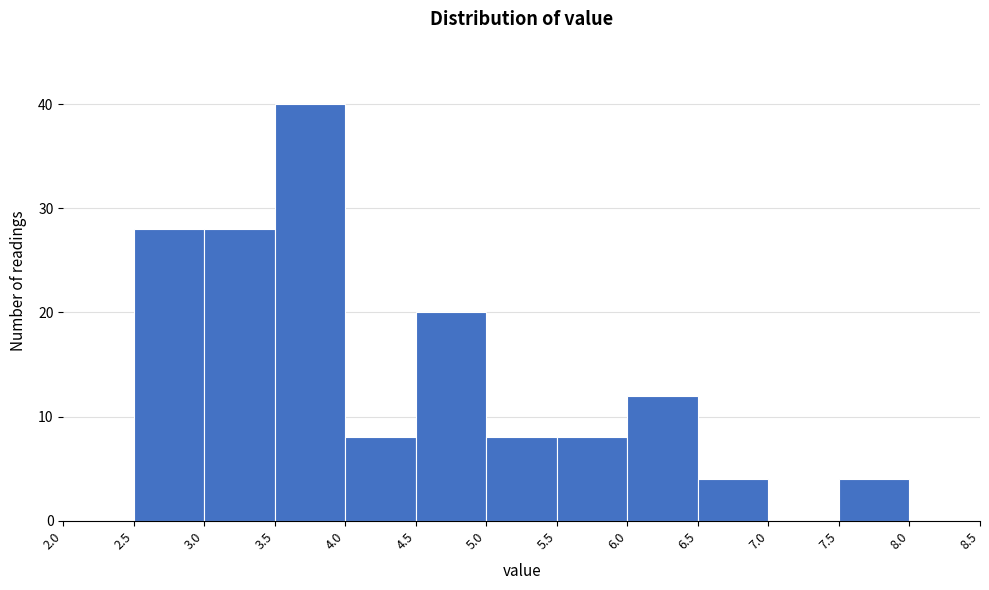

How tall is the bar that spans 7.5 to 8.0 on the x-axis? The values are not printed on the chart, so give them approximately, as read against the axis.

4